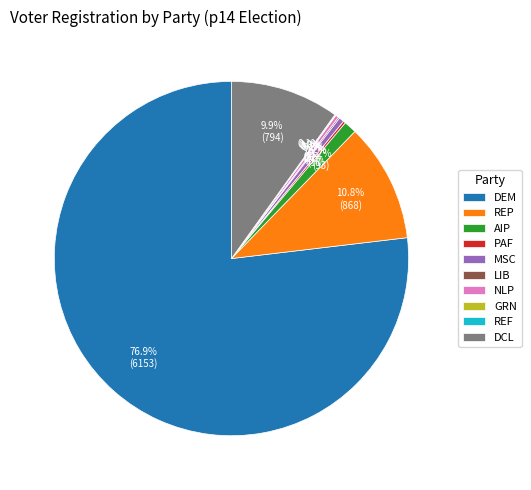

What is the ratio of the value at REP to the value at MSC?

23.5